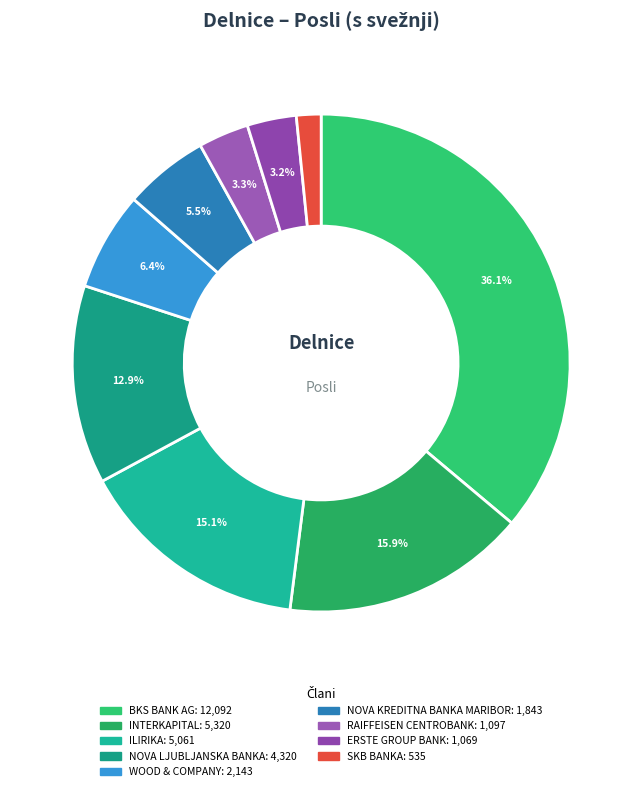

How many slices are in this pie chart?

9